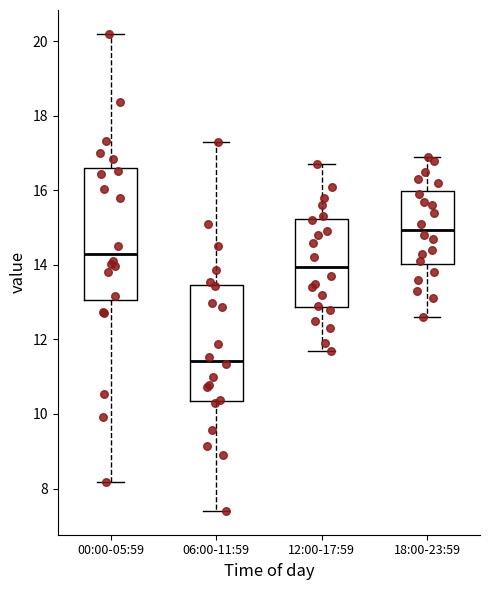

Reading left to right, read every box against the y-axis: the position of its median line, the range the box covers, and the ends of its whiskers. The values are not printed on the chart, so give them approximately, as read against the axis.

00:00-05:59: median 14.4, box 13.0 to 16.6, whiskers 8.2 to 20.2
06:00-11:59: median 11.4, box 10.4 to 13.4, whiskers 7.4 to 17.4
12:00-17:59: median 14.0, box 12.8 to 15.2, whiskers 11.8 to 16.8
18:00-23:59: median 15.0, box 14.0 to 16.0, whiskers 12.6 to 17.0